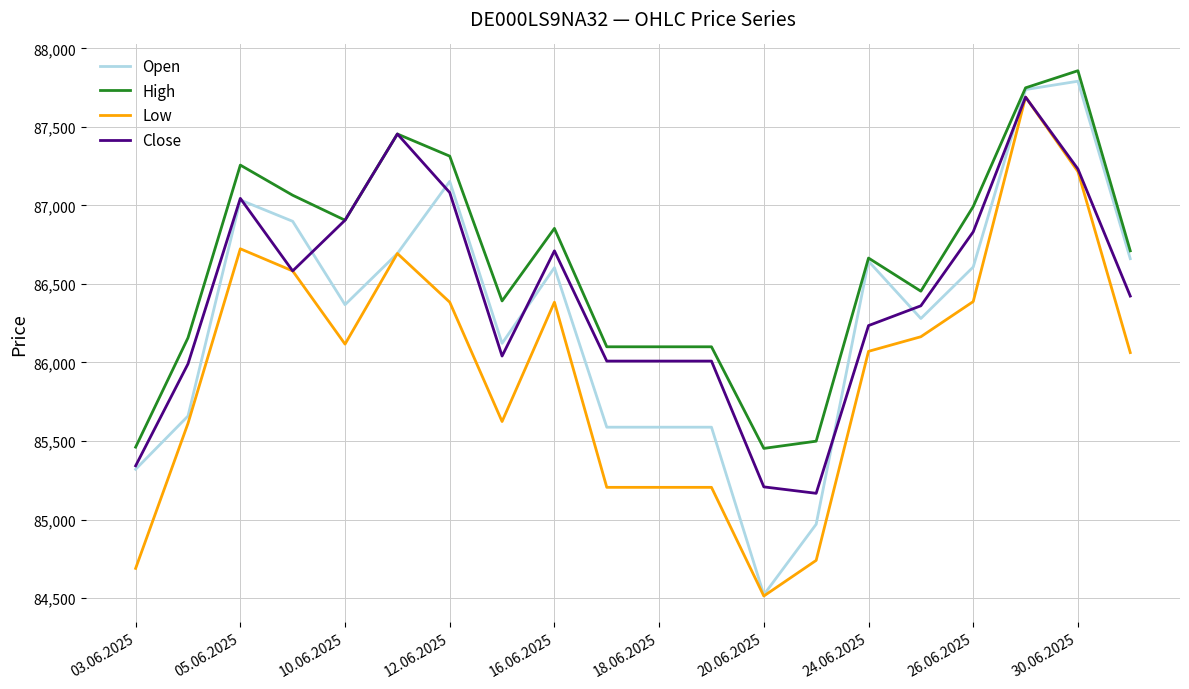

Which series has the largest range (max minus min)?

Open